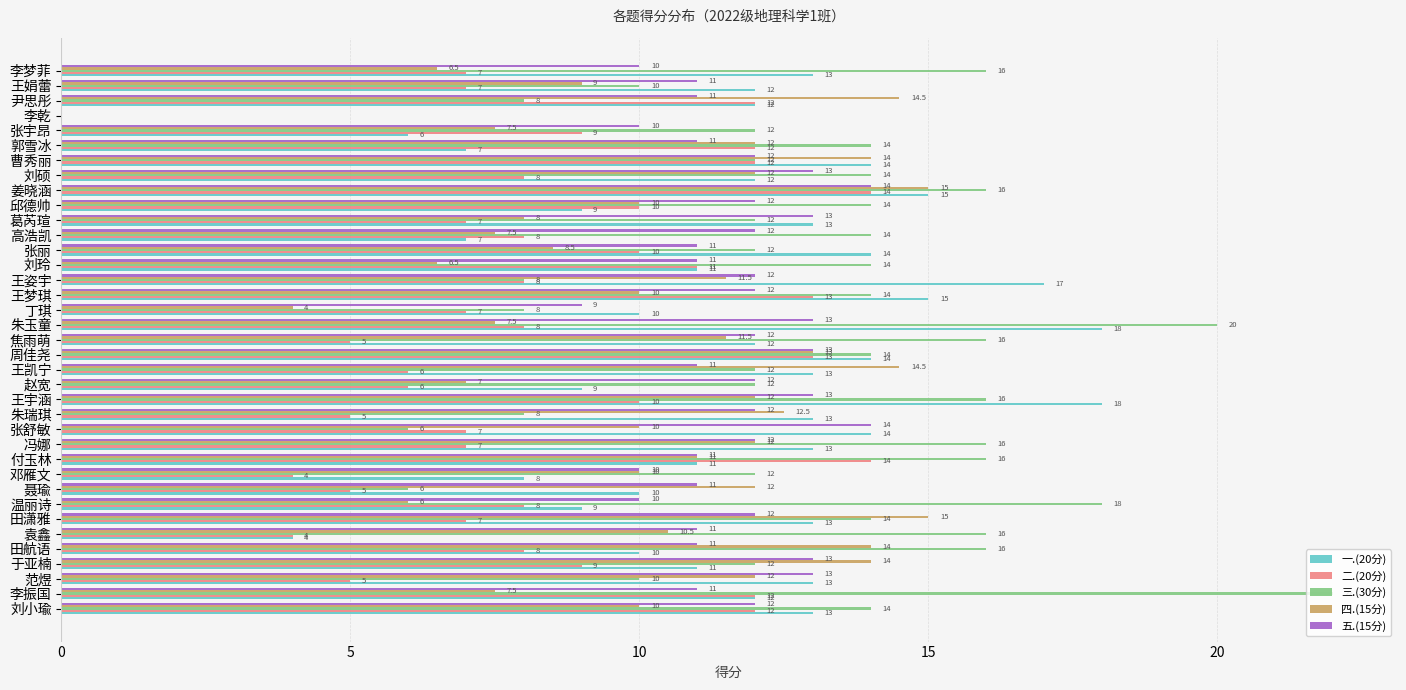

What is the approximate value of 三.(30分) at 王凯宁?

12.0